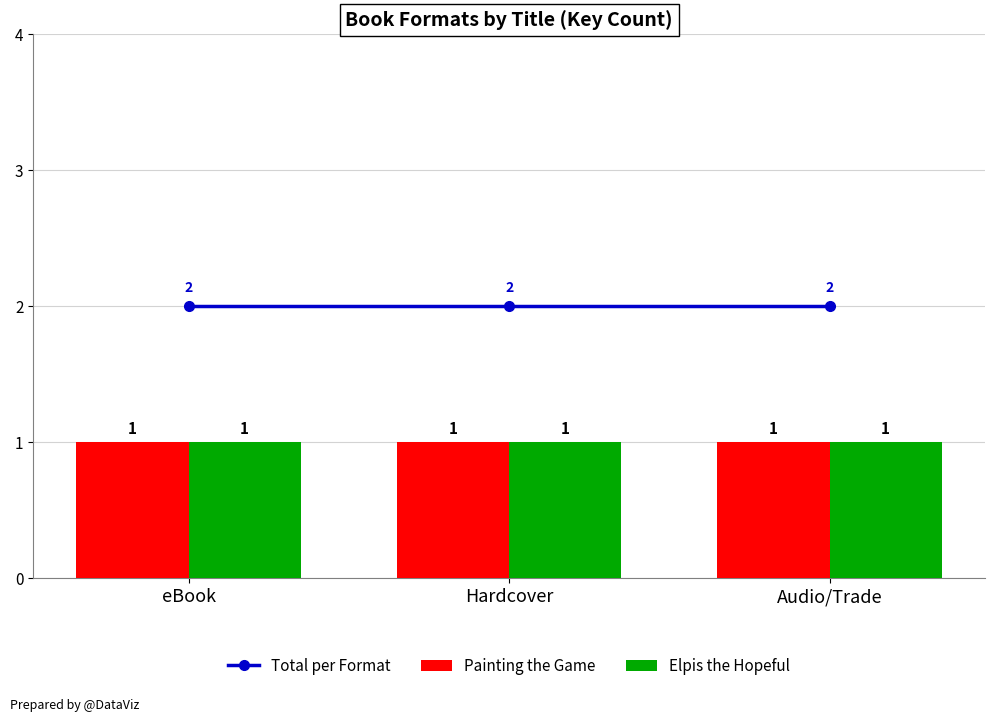

What is the label of the 3rd bar from the right?

eBook